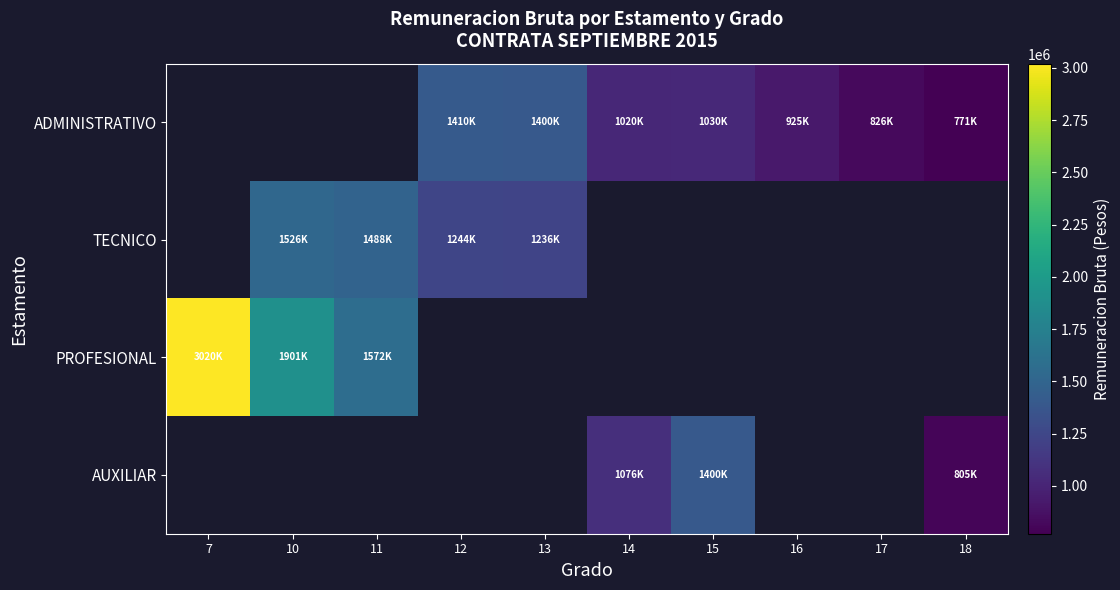

The AUXILIAR series shows 1532739.8 at 14. True or false?

False